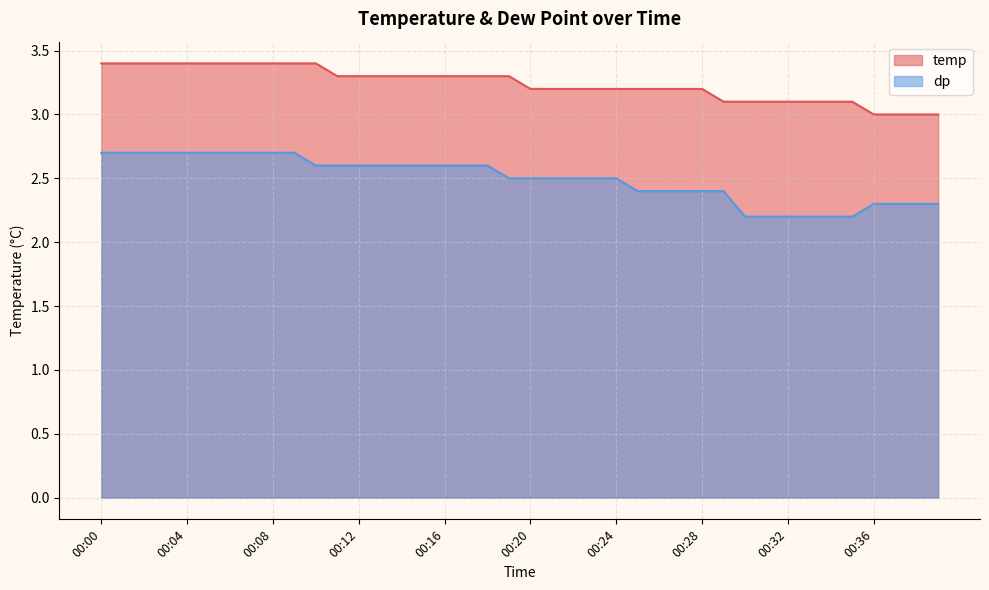

True or false: temp and dp intersect in this chart.

False